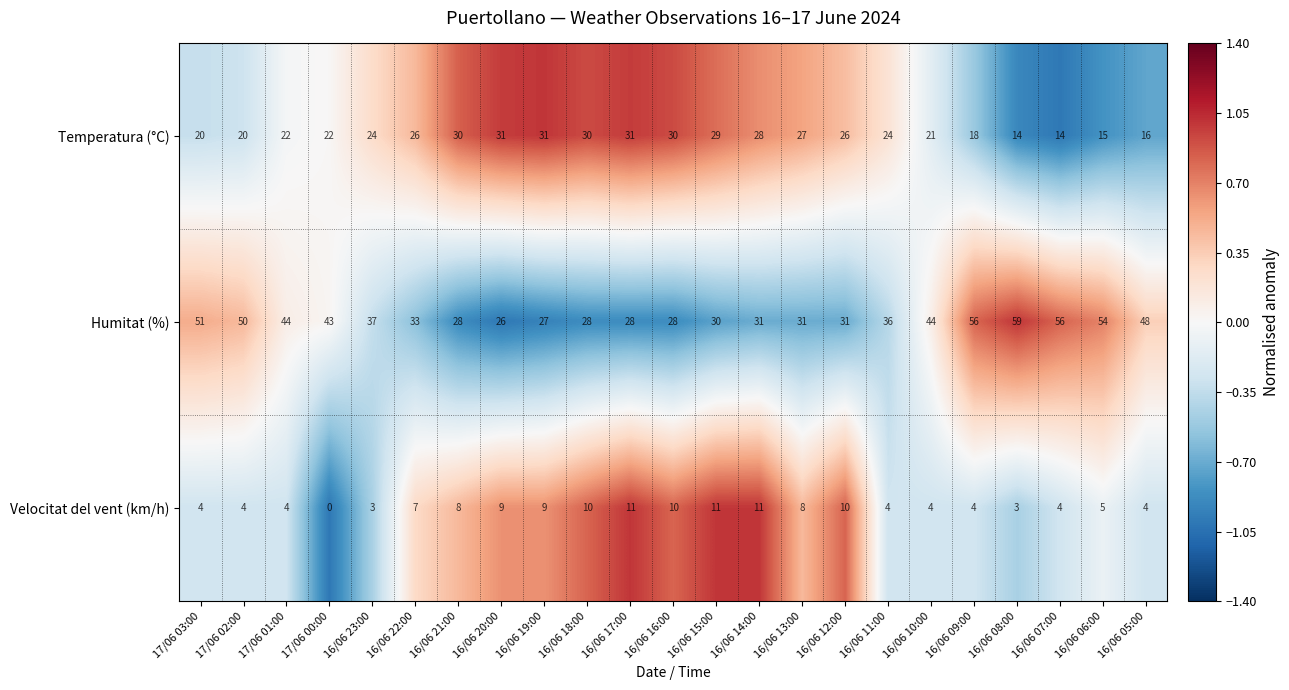

Read the Humitat (%) value at 16/06 17:00.

28